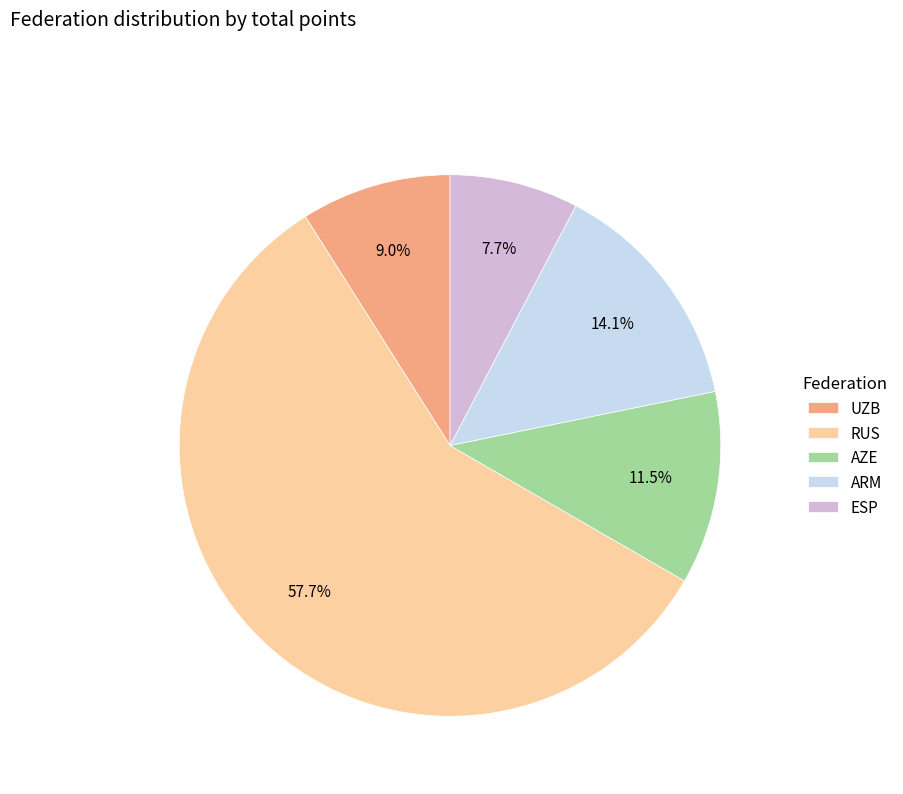

Which has a higher value, AZE or RUS?

RUS